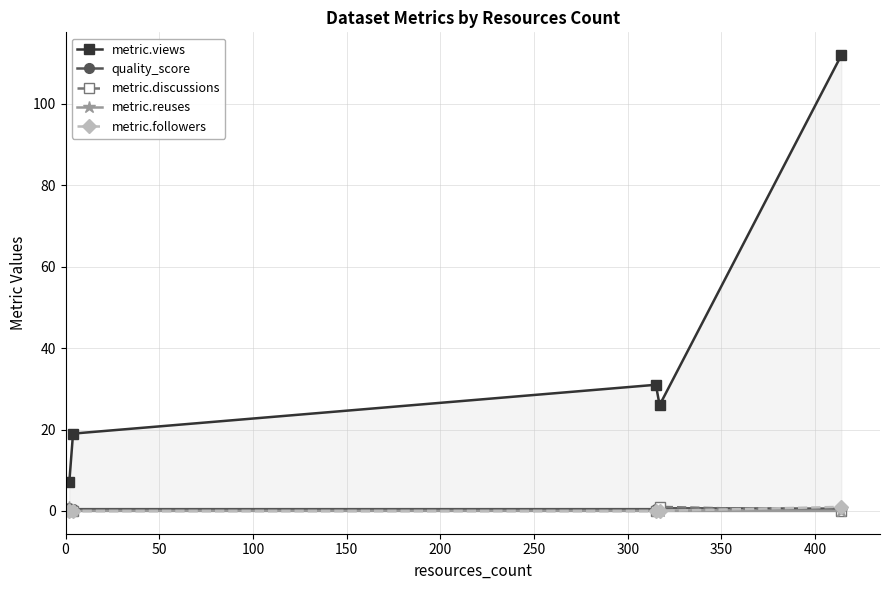

The value of metric.followers at 0 is -0.4. True or false?

False